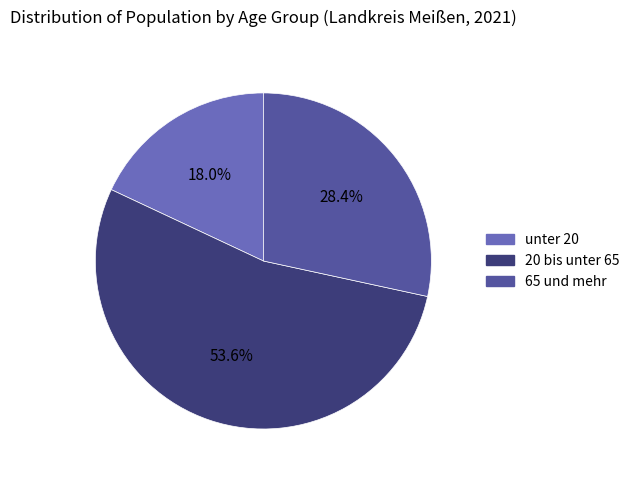

To the nearest percent, what is the combined percentage of 65 und mehr and unter 20?

46%